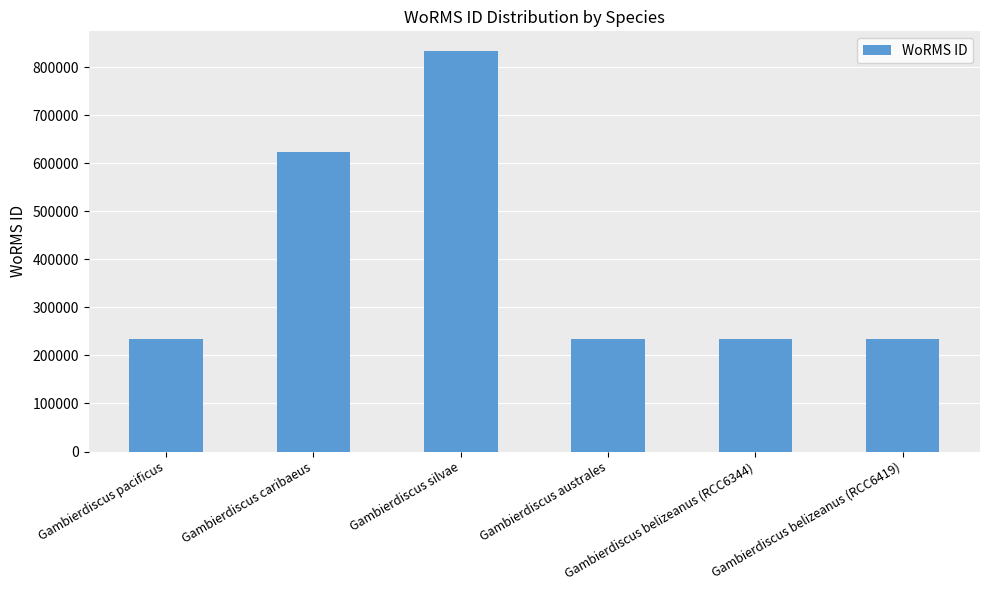

What is the value of the 3rd bar from the left?

833053